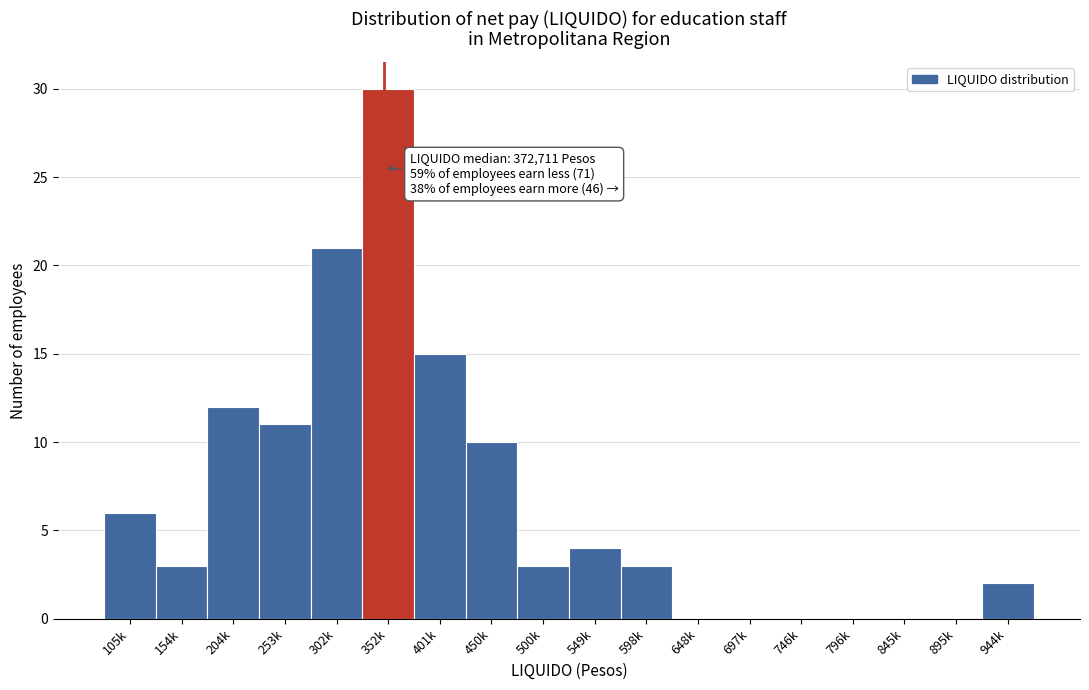

Reading left to right, transcribe all the data shown in this chart.

105k=6	154k=3	204k=12	253k=11	302k=21	352k=30	401k=15	450k=10	500k=3	549k=4	598k=3	648k=0	697k=0	746k=0	796k=0	845k=0	895k=0	944k=2